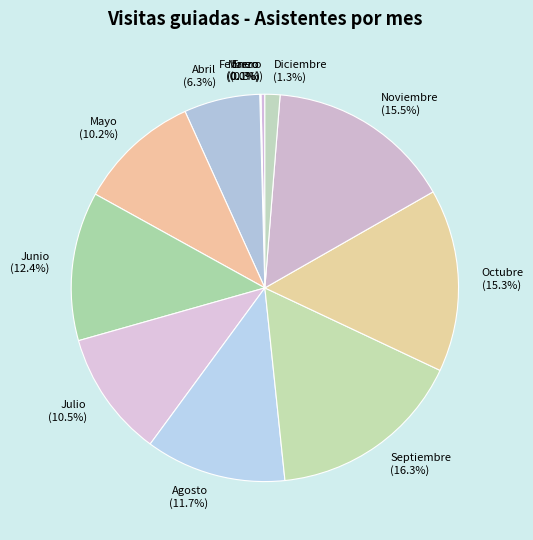

Which has a higher value, Diciembre or Julio?

Julio